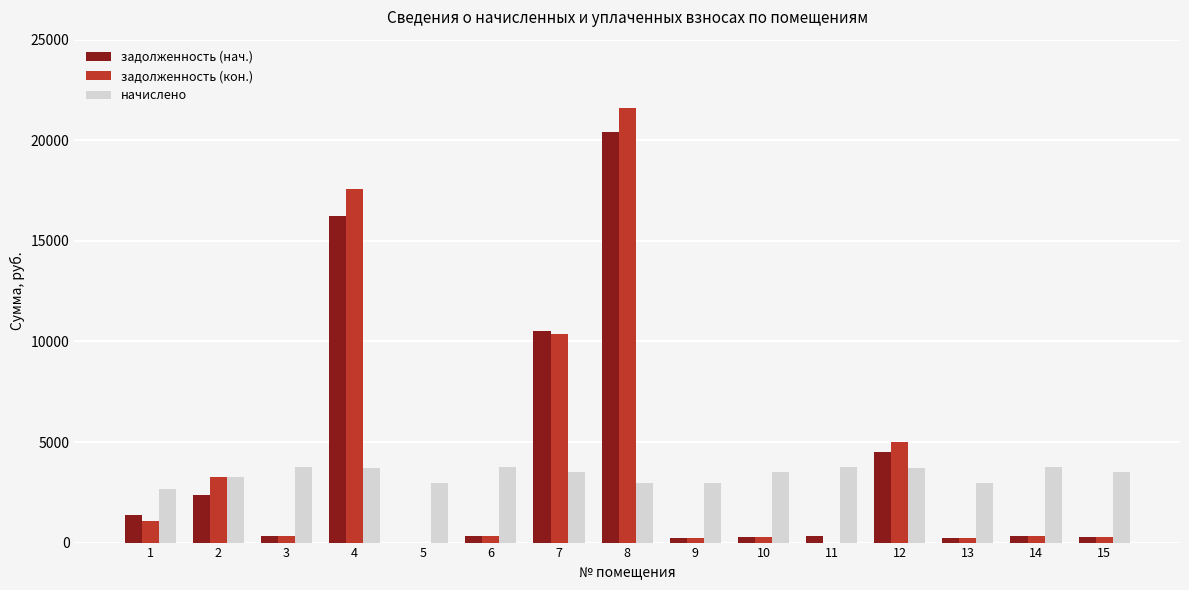

The начислено series shows 2943.4 at 5. True or false?

True